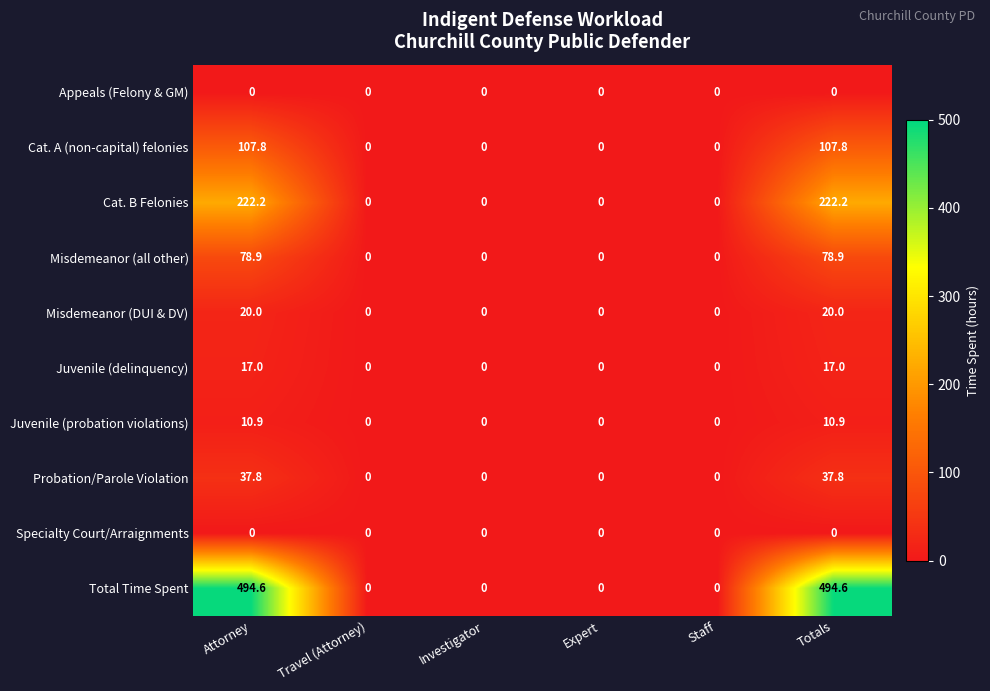

The value of Misdemeanor (DUI & DV) at Investigator is -9.7. True or false?

False